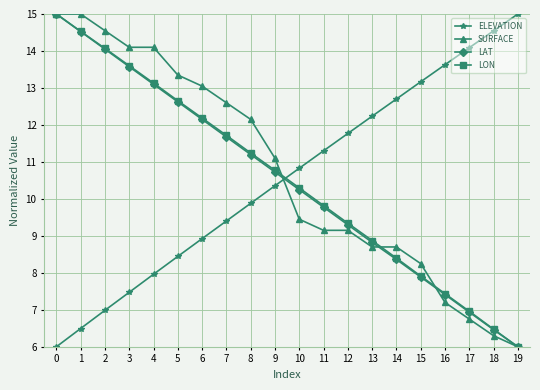

What is the total value across all series at 17?

34.7